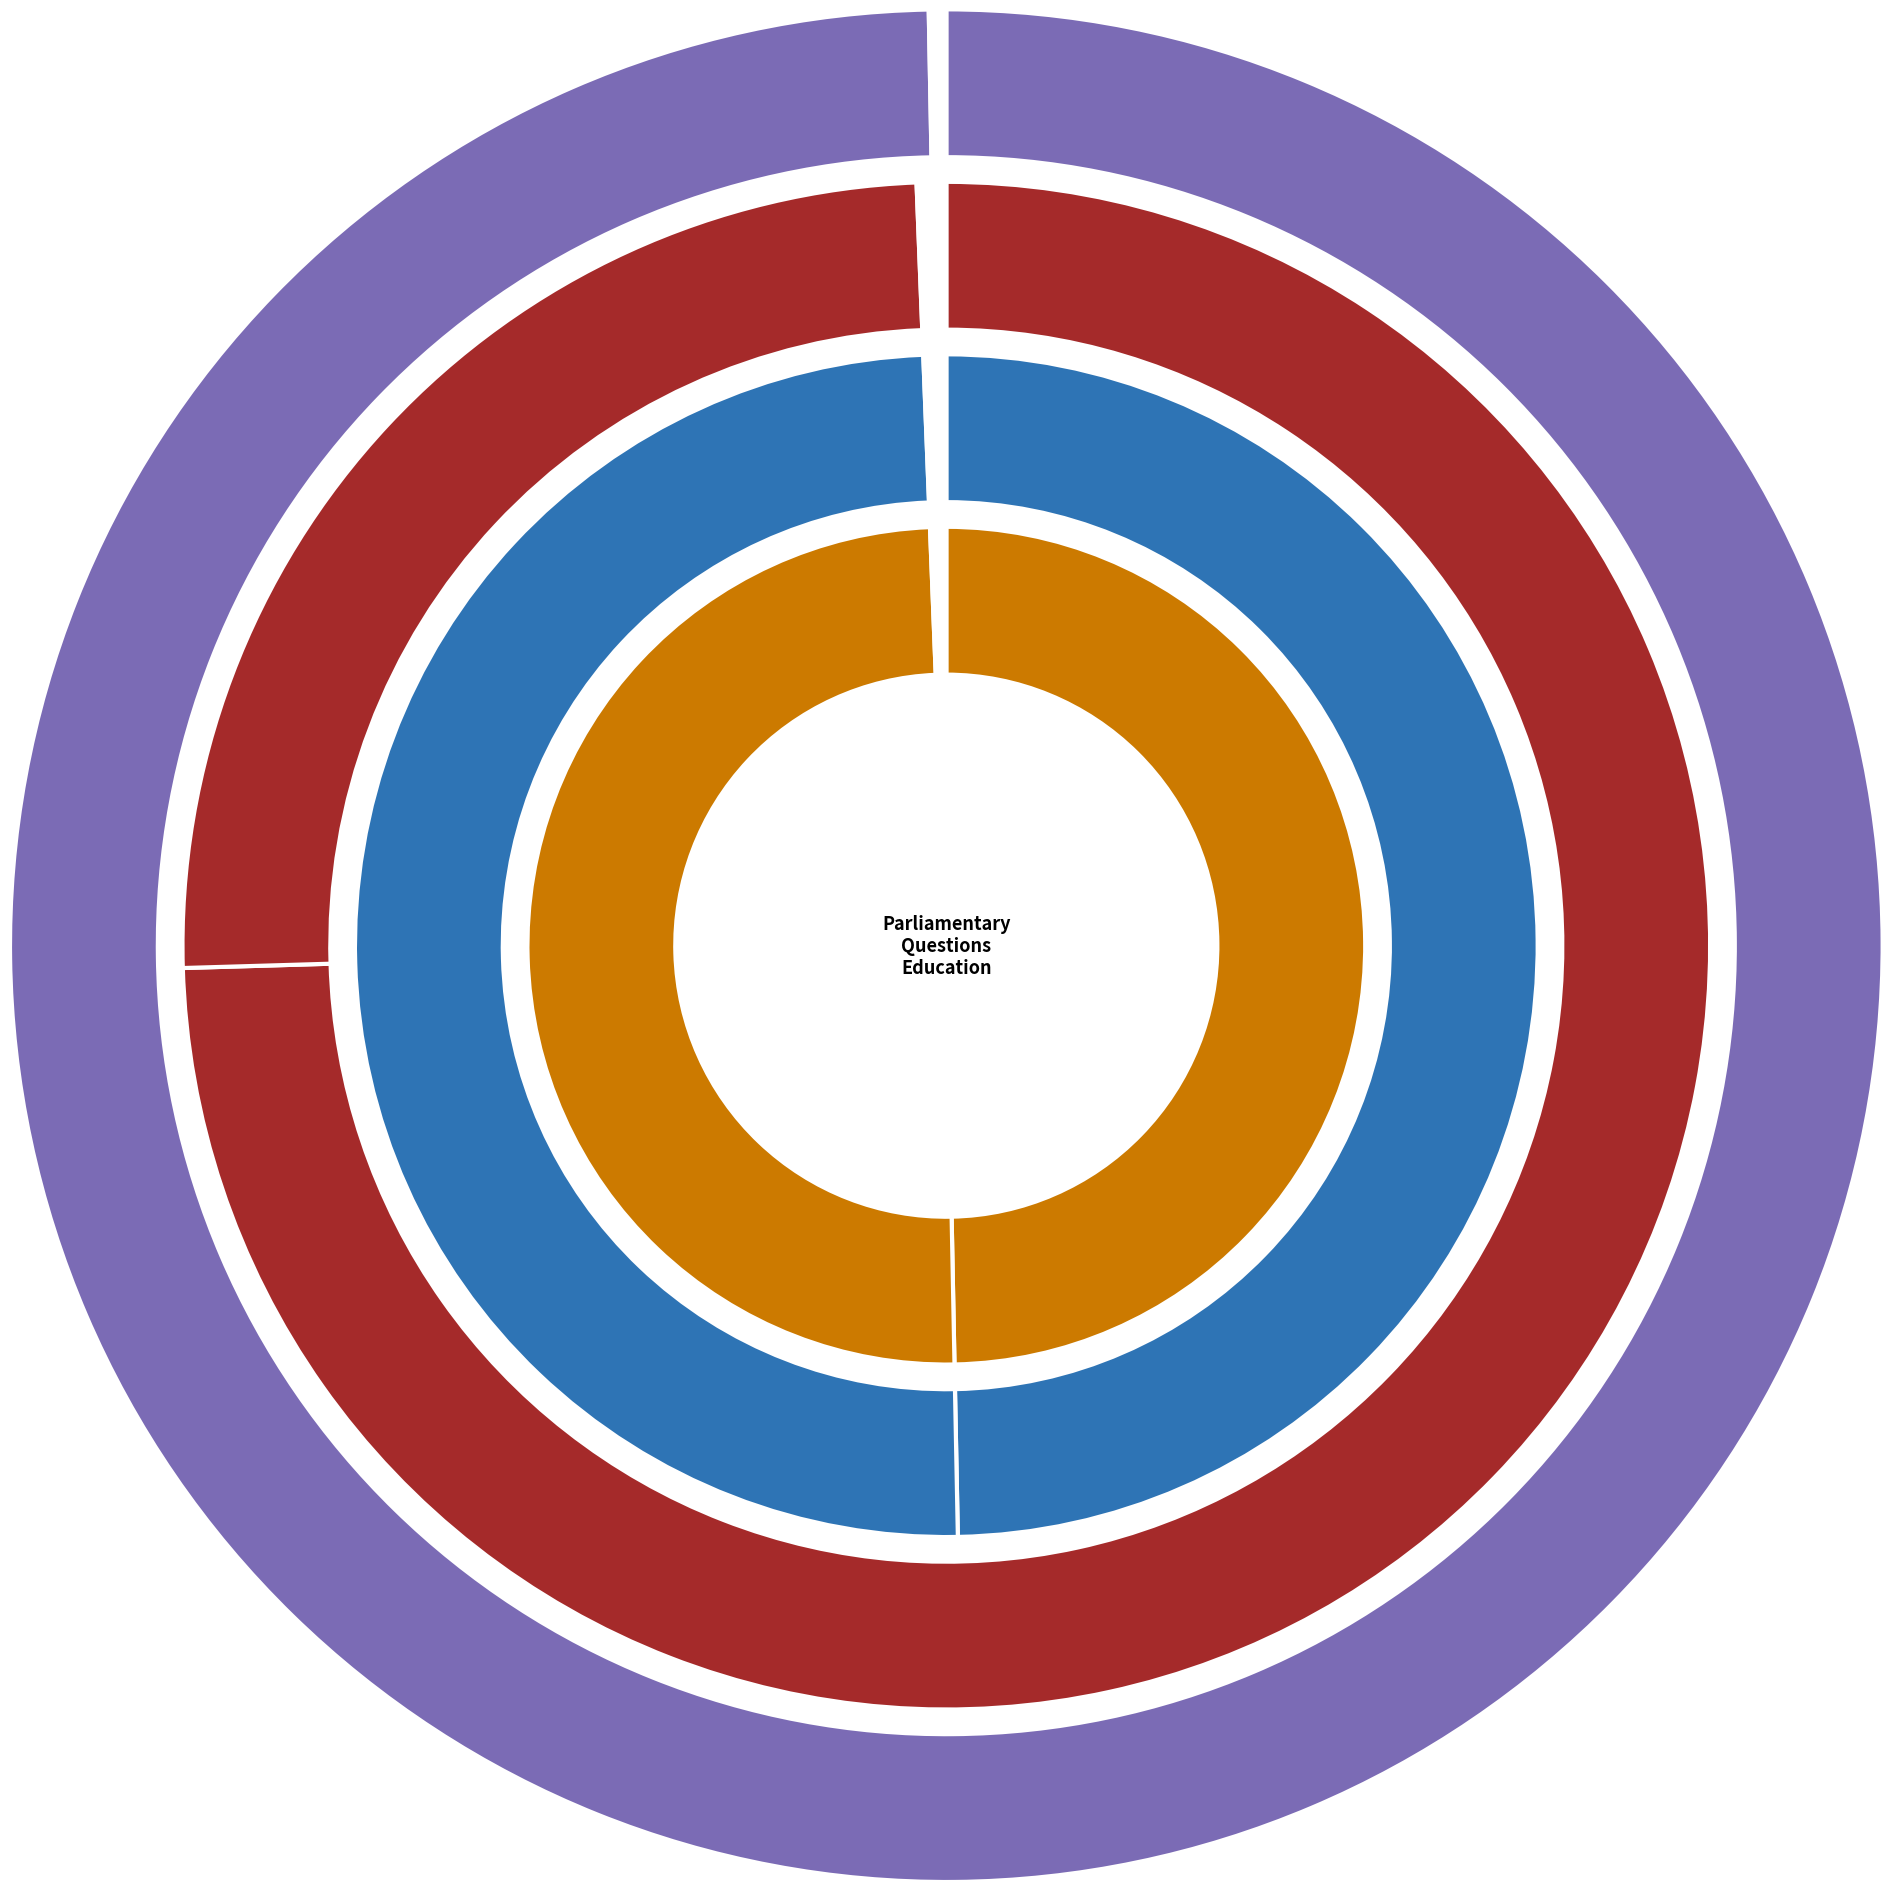

To the nearest percent, what is the combined percentage of Anne Milton and Layla Moran?

62%